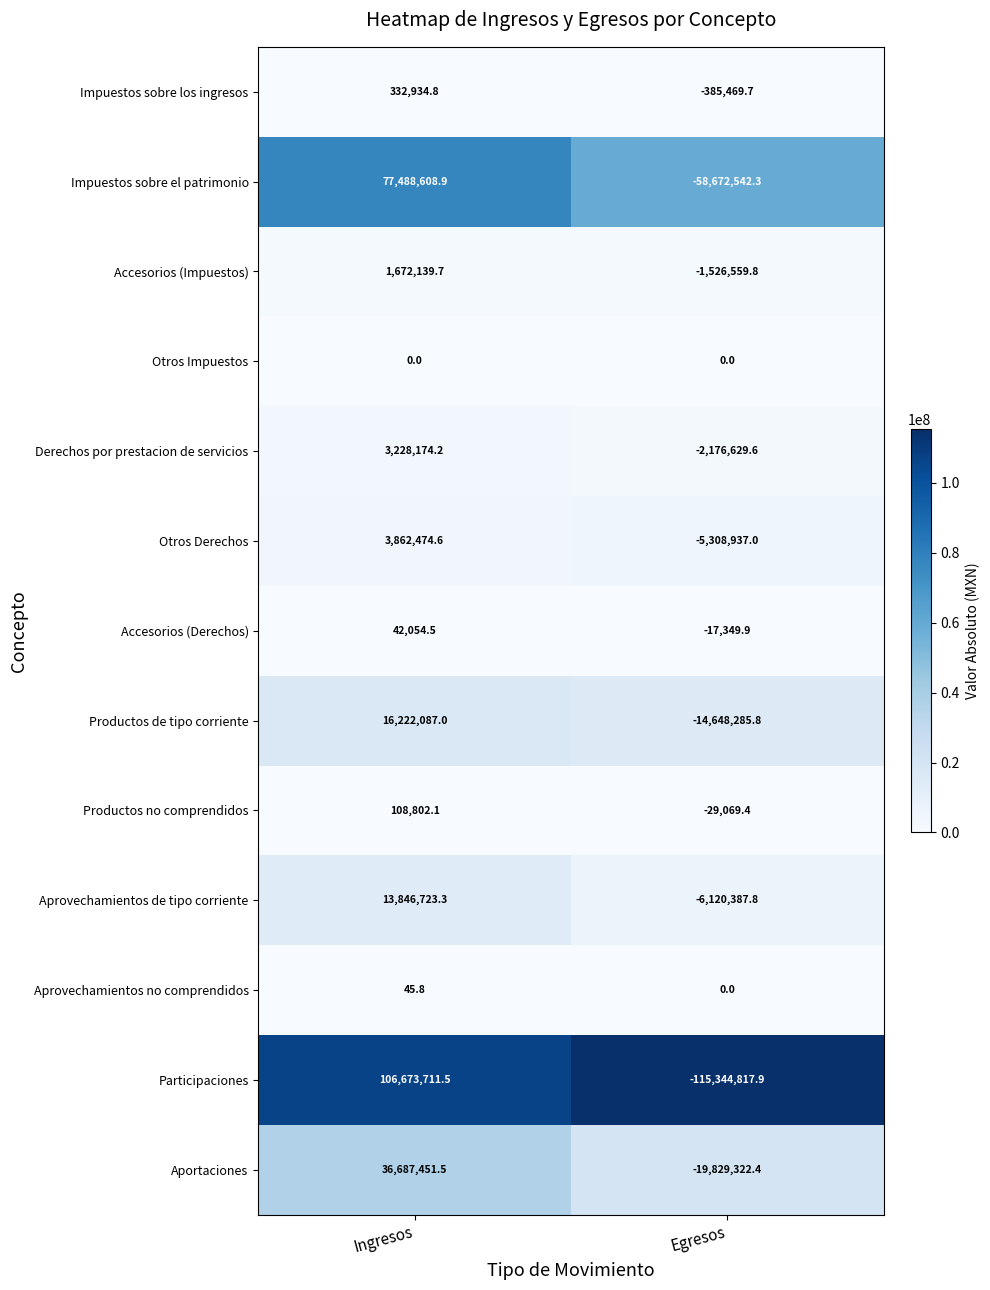

What is the total value across all series at Egresos?

-224059371.6